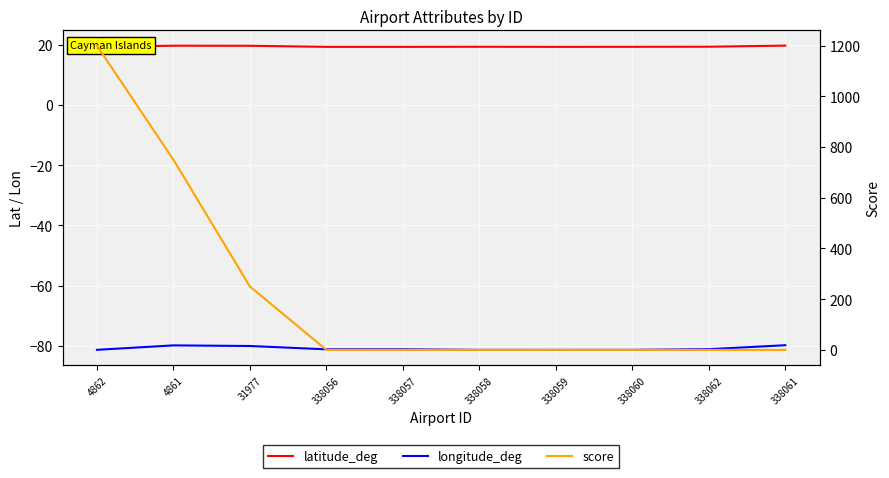

What is the difference between the second highest and second lowest values in the latitude_deg series?

0.4